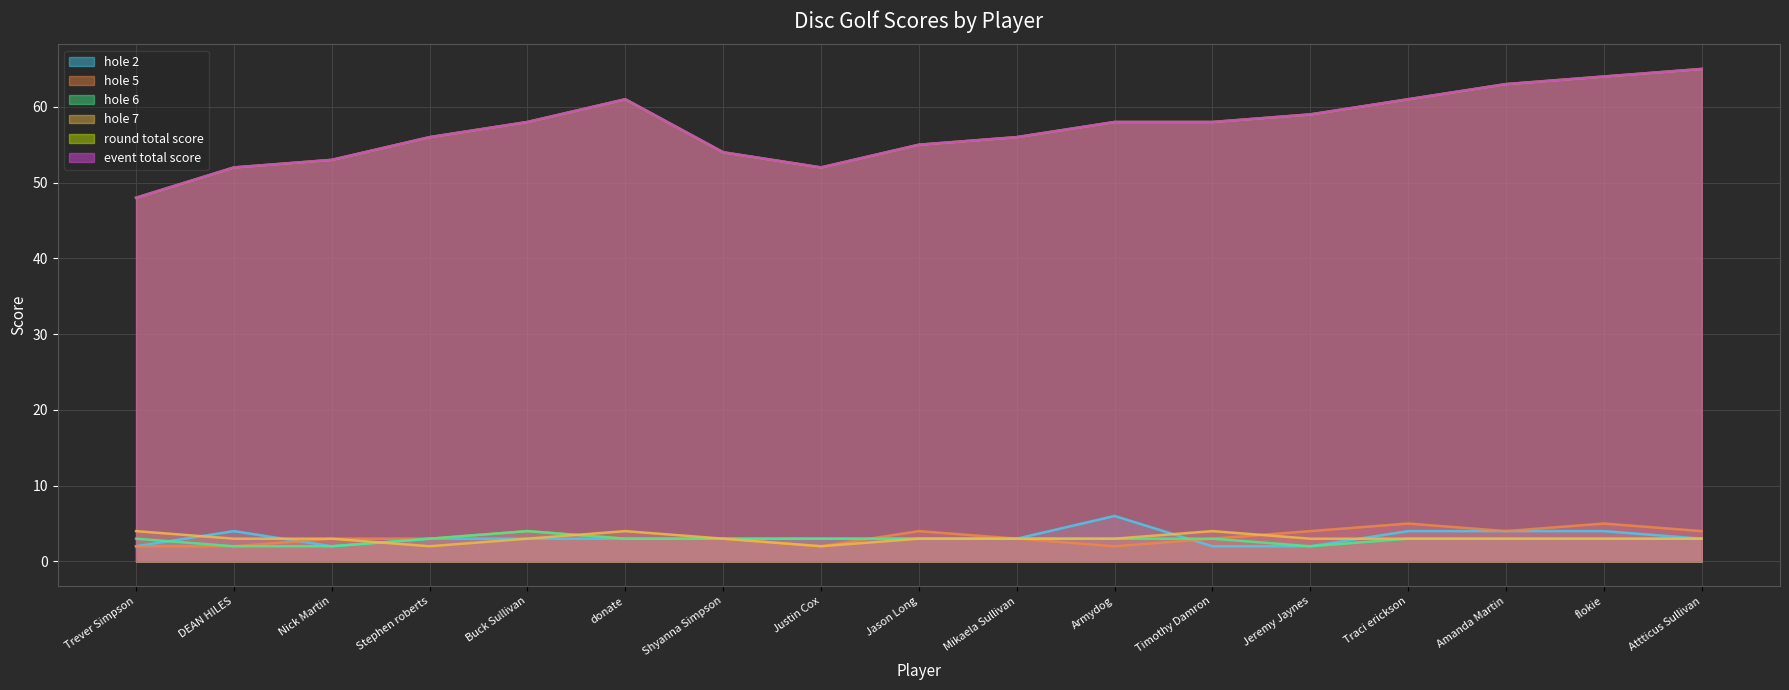

At which label does hole_5 reach its minimum?

Trever Simpson